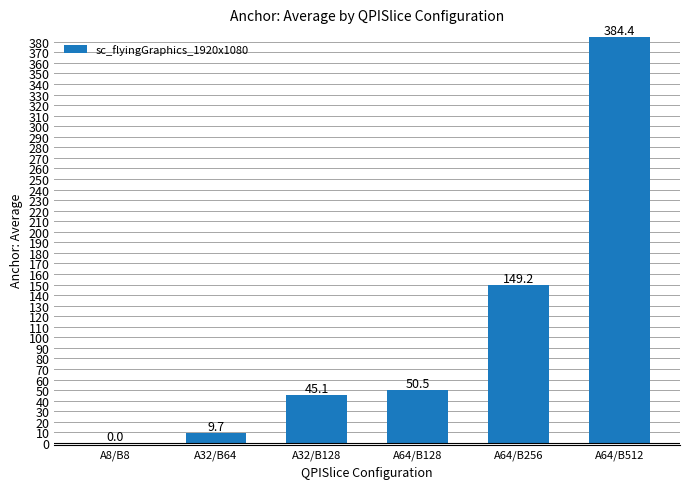

What is the average value?

106.5